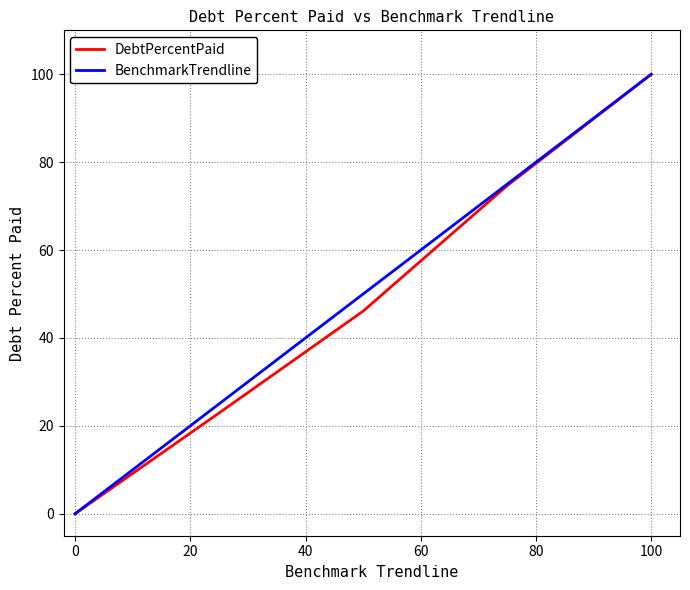

What is the maximum value for DebtPercentPaid?

100.0